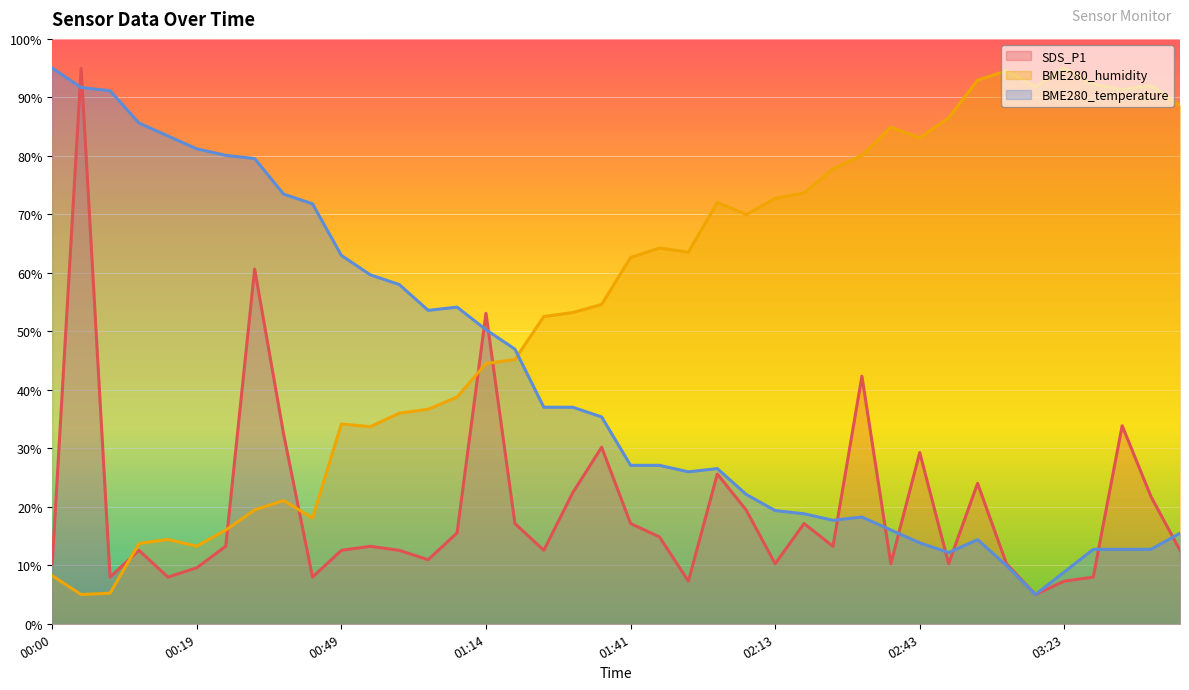

The value of BME280_temperature at 02:43 is 13.8. True or false?

True